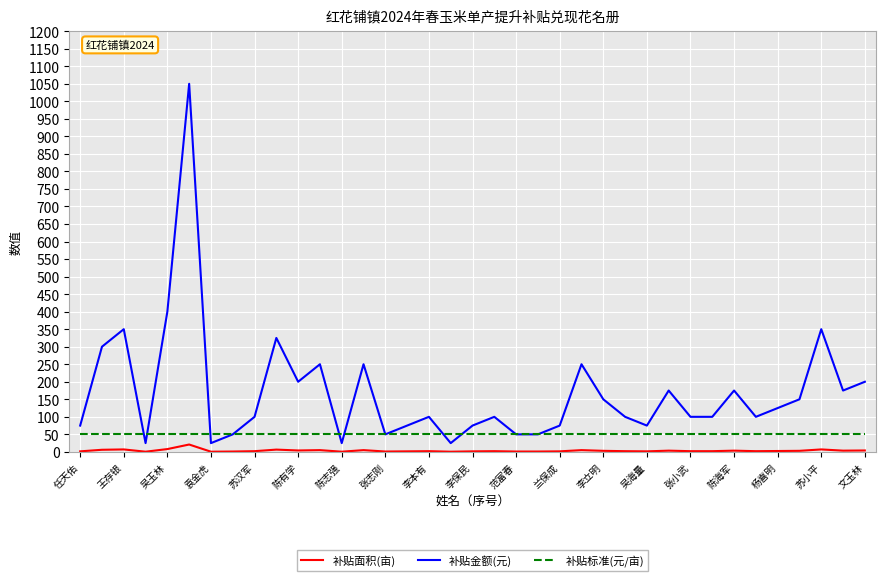

Rank the series by their average value, from lowest to highest.

补贴面积(亩), 补贴标准(元/亩), 补贴金额(元)